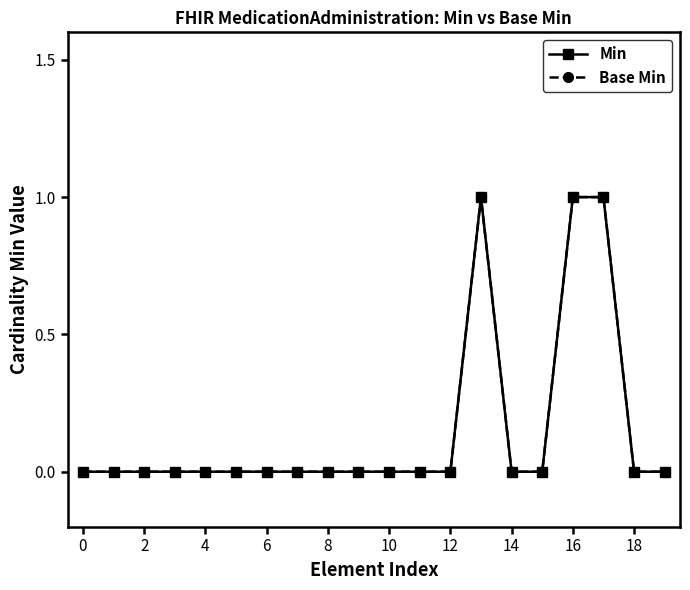

Reading left to right, what are all the values shown in this chart?

Min: 0	0	0	0	0	0	0	0	0	0	0	0	0	1	0	0	1	1	0	0
Base Min: 0	0	0	0	0	0	0	0	0	0	0	0	0	1	0	0	1	1	0	0